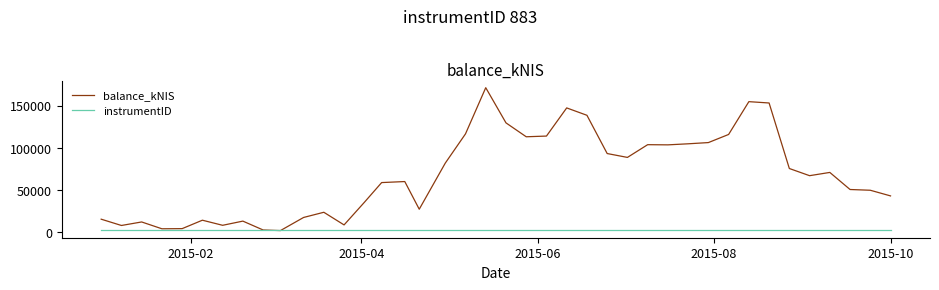

Which series has the largest total across all categories?

balance_kNIS